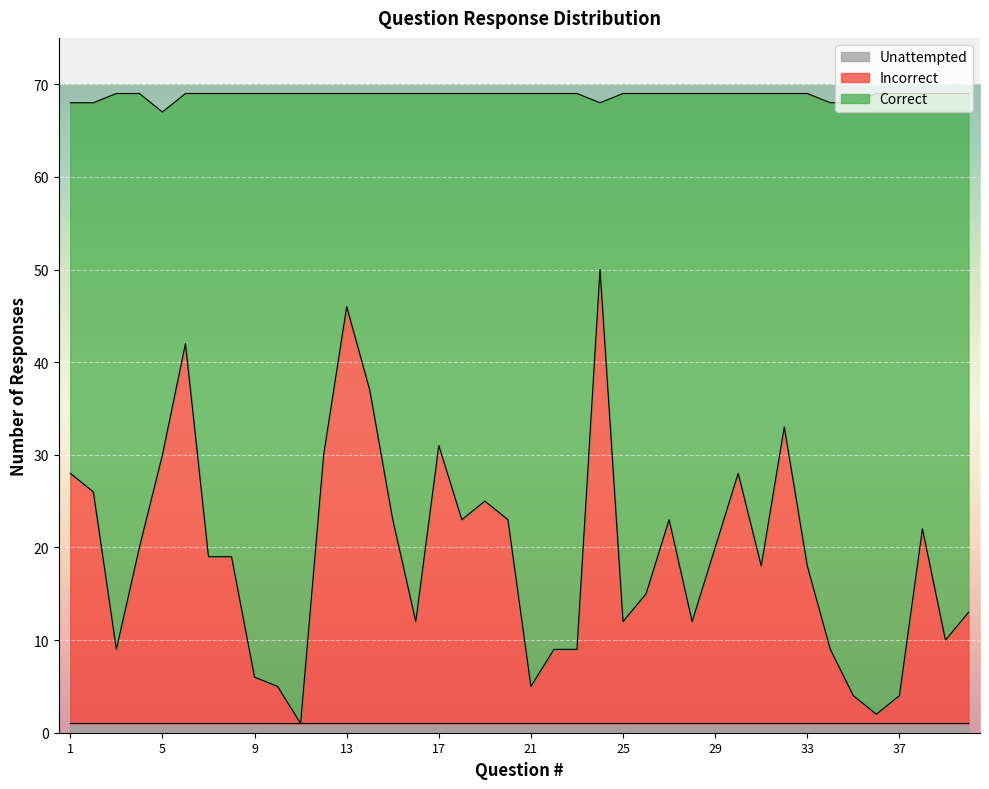

Reading left to right, transcribe all the data shown in this chart.

Correct: 1=40	2=42	3=60	4=49	5=37	6=27	7=50	8=50	9=63	10=64	11=68	12=39	13=23	14=32	15=46	16=57	17=38	18=46	19=44	20=46	21=64	22=60	23=60	24=18	25=57	26=54	27=46	28=57	29=49	30=41	31=51	32=36	33=51	34=59	35=64	36=67	37=65	38=47	39=59	40=56
Incorrect: 1=27	2=25	3=8	4=19	5=29	6=41	7=18	8=18	9=5	10=4	11=0	12=29	13=45	14=36	15=22	16=11	17=30	18=22	19=24	20=22	21=4	22=8	23=8	24=49	25=11	26=14	27=22	28=11	29=19	30=27	31=17	32=32	33=17	34=8	35=3	36=1	37=3	38=21	39=9	40=12
Unattempted: 1=1	2=1	3=1	4=1	5=1	6=1	7=1	8=1	9=1	10=1	11=1	12=1	13=1	14=1	15=1	16=1	17=1	18=1	19=1	20=1	21=1	22=1	23=1	24=1	25=1	26=1	27=1	28=1	29=1	30=1	31=1	32=1	33=1	34=1	35=1	36=1	37=1	38=1	39=1	40=1